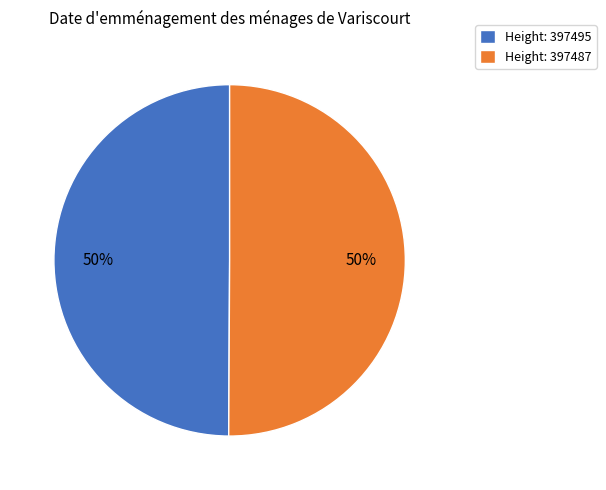

What percentage is the Height: 397487 slice, to the nearest percent?

50%